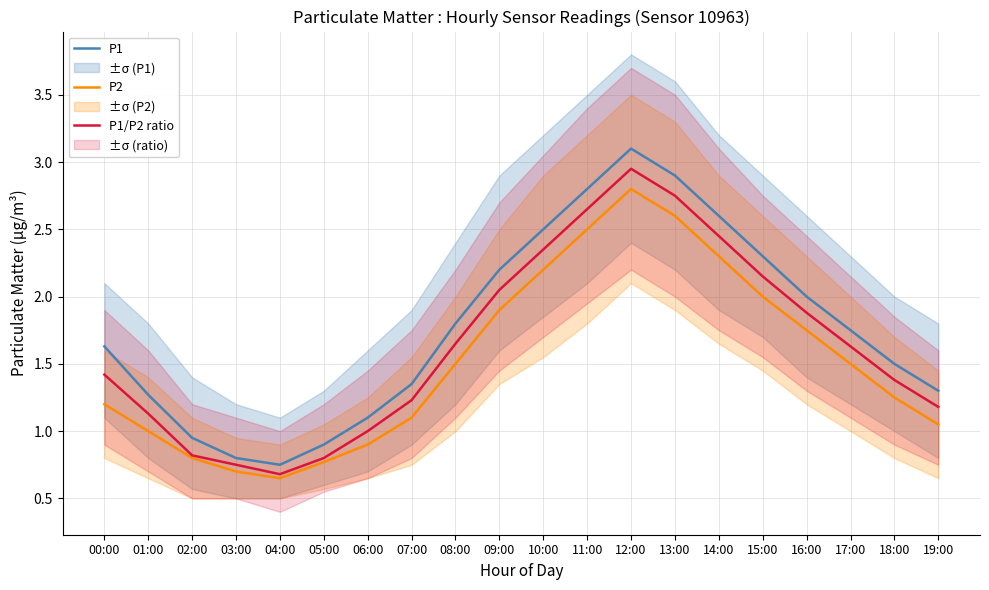

Rank the series by their maximum value, from highest to lowest.

P1, P1/P2 ratio, P2